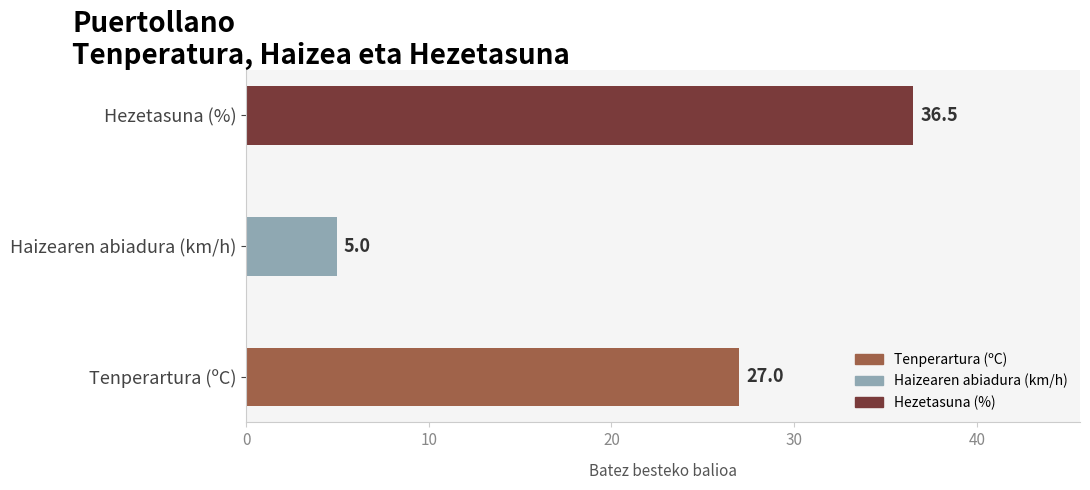

What is the maximum value shown in the chart?

36.5